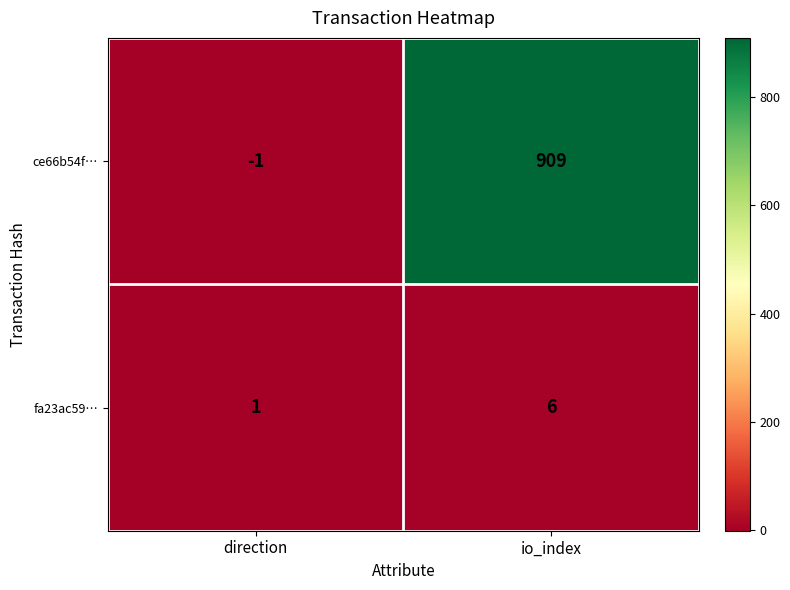

At how many categories does at least one series exceed 576?

1